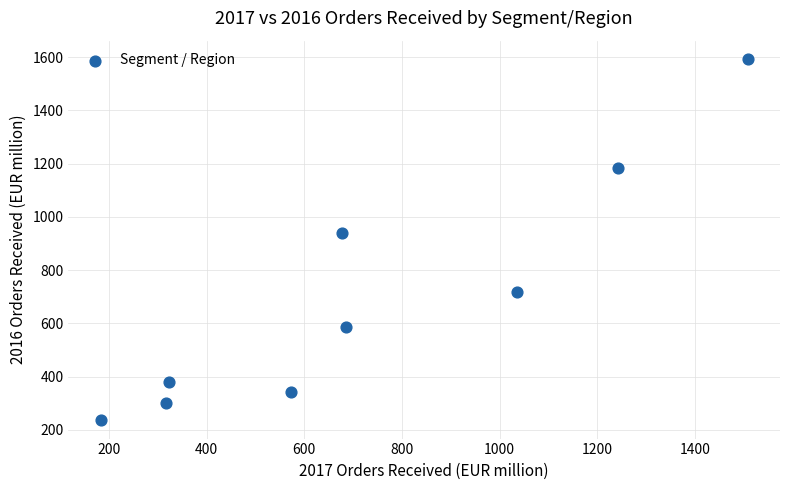

What is the average X value?

727